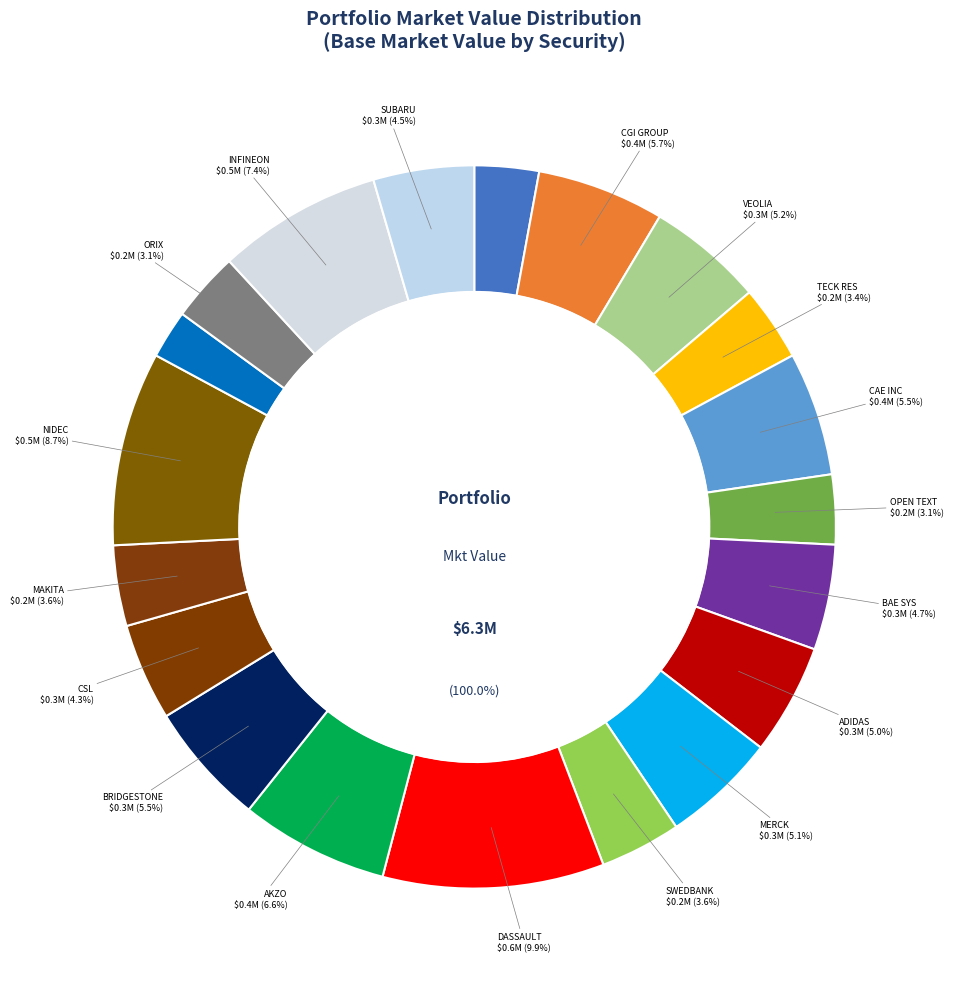

To the nearest percent, what percentage of the pie is ORIX CORP?

3%